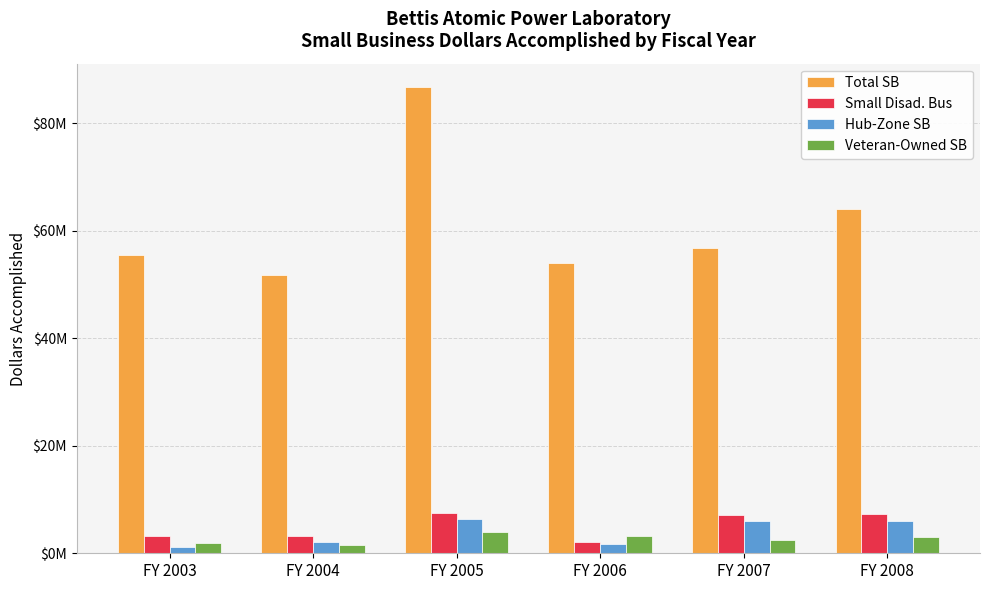

What are all the series names shown in the legend?

Total SB, Small Disad. Bus, Hub-Zone SB, Veteran-Owned SB